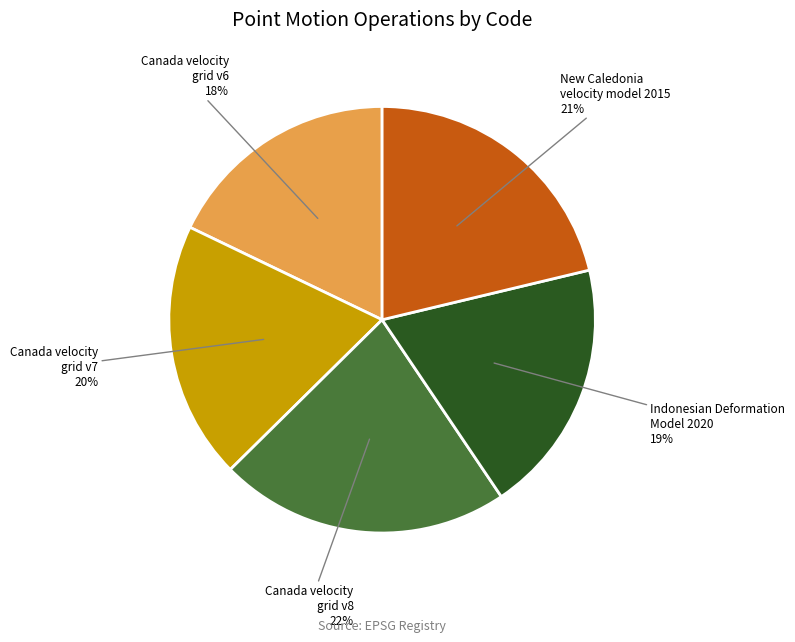

What is the ratio of the value at New Caledonia velocity model 2015 to the value at Canada velocity grid v6?

1.2